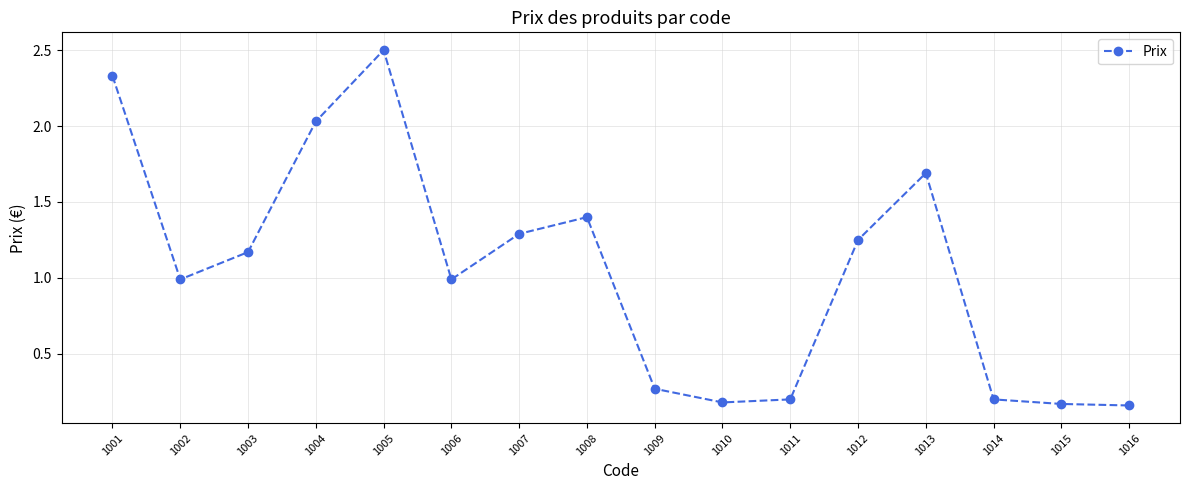

What is the value of the 2nd point from the left?

1.0